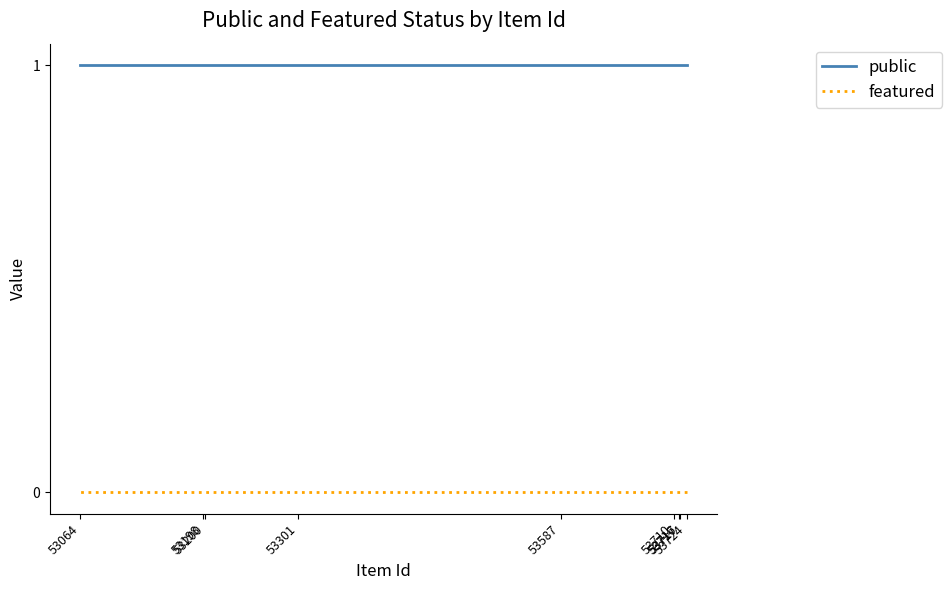

List the labels in order of public value, largest first.

53724, 53717, 53716, 53710, 53587, 53301, 53200, 53198, 53064